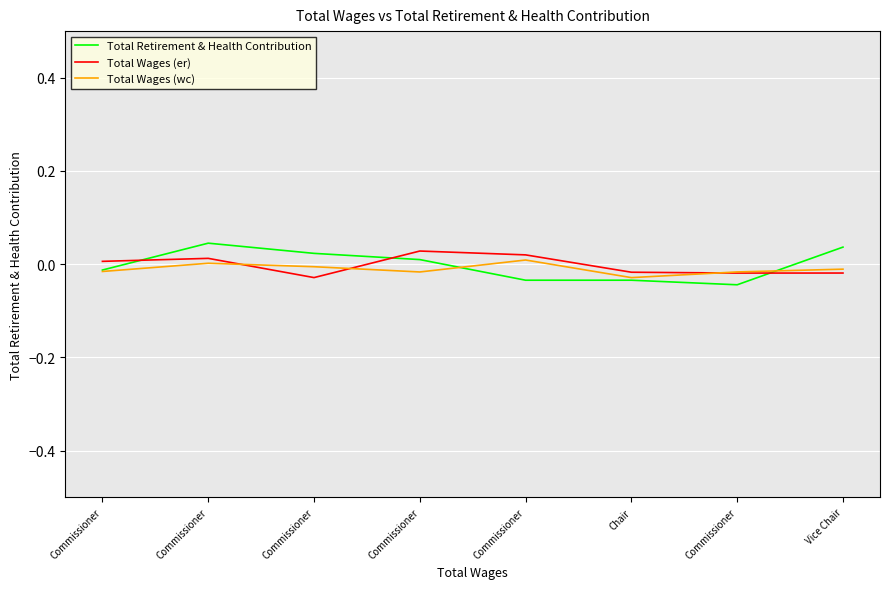

How many distinct data groups are displayed?

3